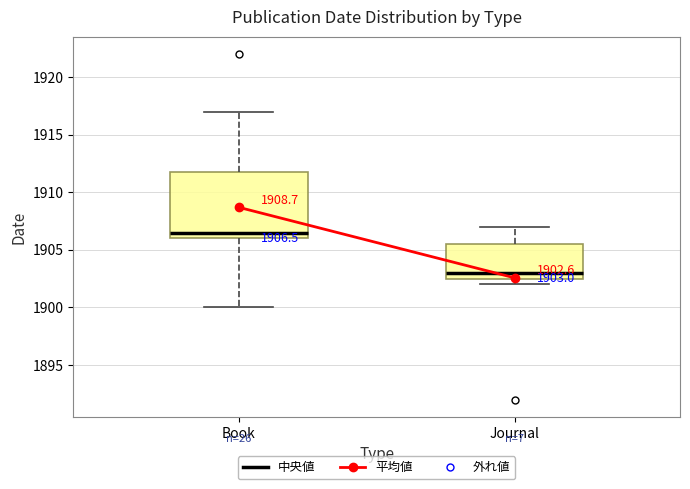

Which box's median line is the highest?

Book